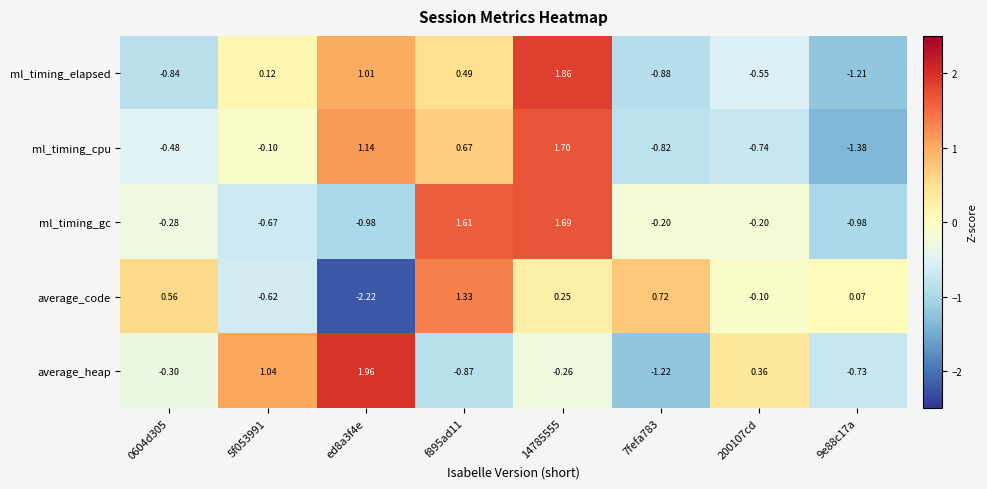

How many distinct data groups are displayed?

5